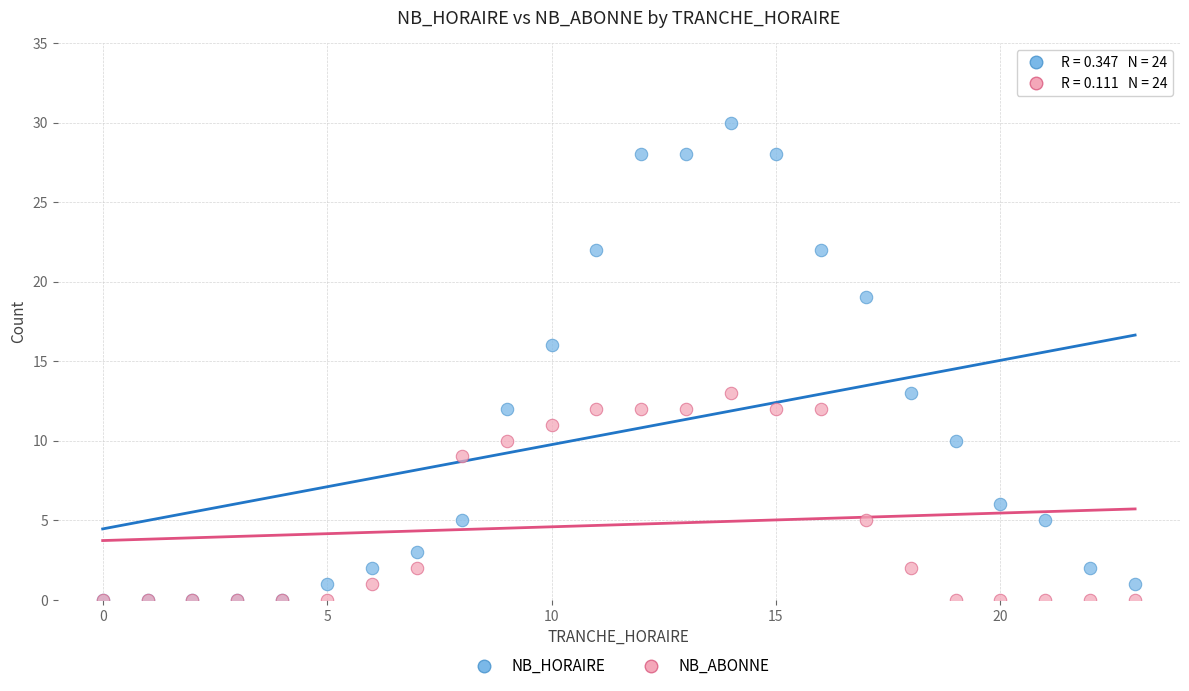

Across all series, what Y value is closest to 15?

16